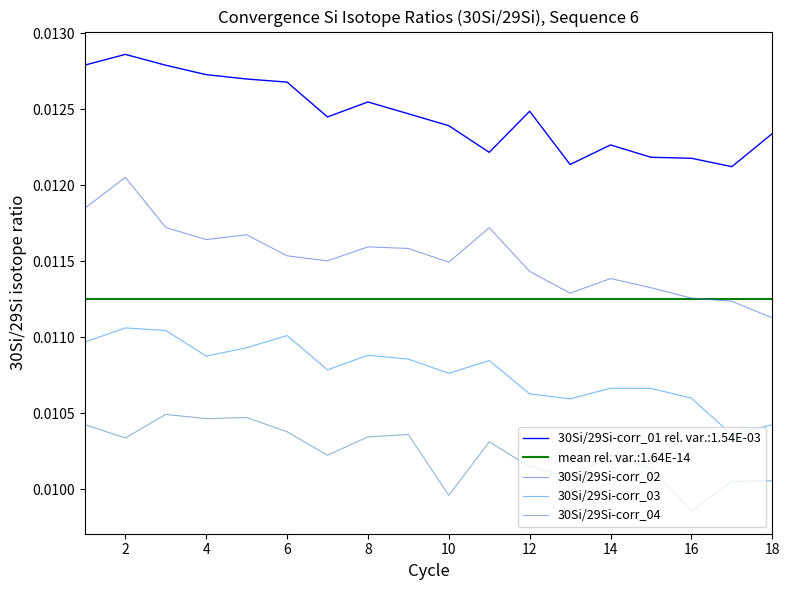

Reading left to right, what are all the values shown in this chart?

30Si/29Si-corr_02: 0.0	0.0	0.0	0.0	0.0	0.0	0.0	0.0	0.0	0.0	0.0	0.0	0.0	0.0	0.0	0.0	0.0	0.0
30Si/29Si-corr_03: 0.0	0.0	0.0	0.0	0.0	0.0	0.0	0.0	0.0	0.0	0.0	0.0	0.0	0.0	0.0	0.0	0.0	0.0
30Si/29Si-corr_04: 0.0	0.0	0.0	0.0	0.0	0.0	0.0	0.0	0.0	0.0	0.0	0.0	0.0	0.0	0.0	0.0	0.0	0.0